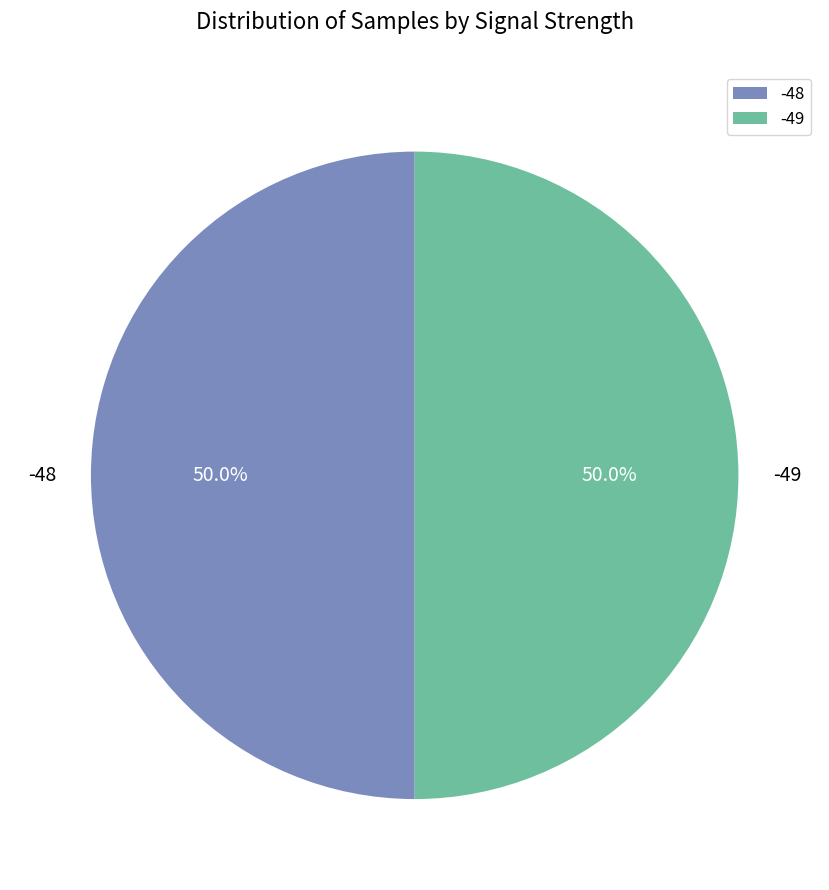

What is the ratio of the value at -48 to the value at -49?

1.0